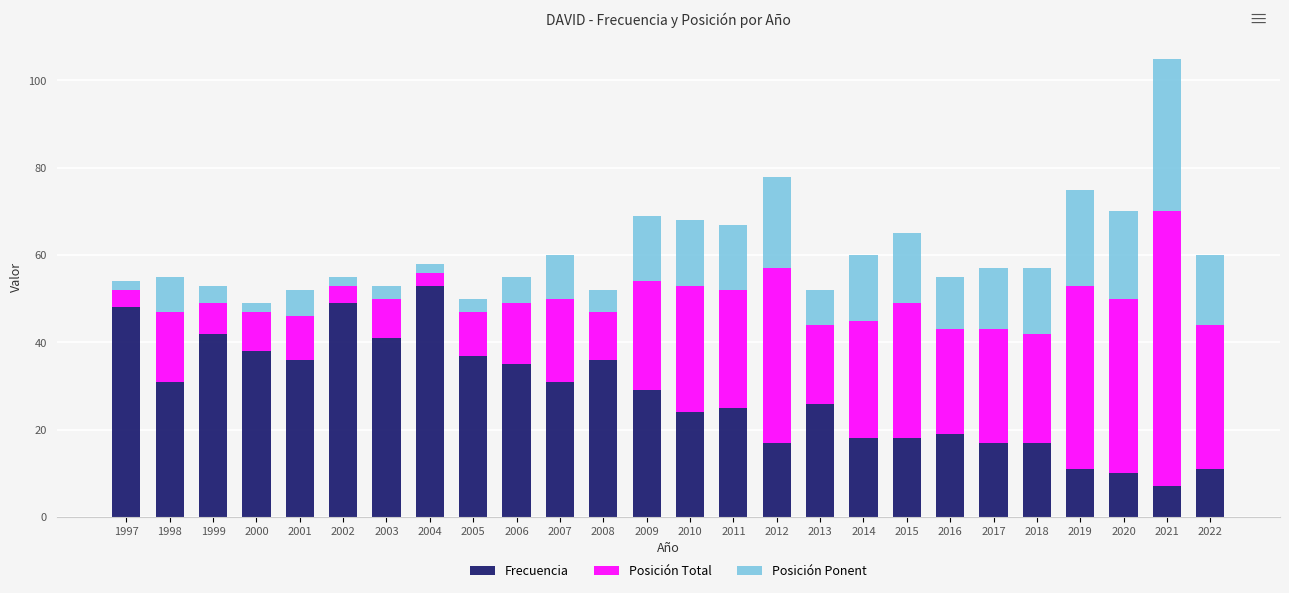

The Frecuencia series shows 26 at 2013. True or false?

True